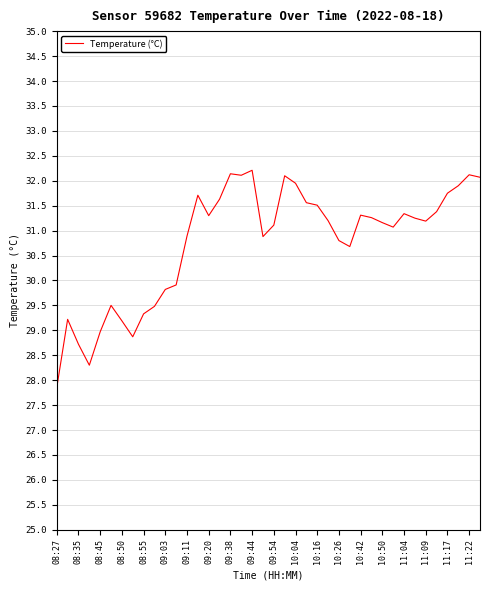

What is the sum of all values?

1230.7